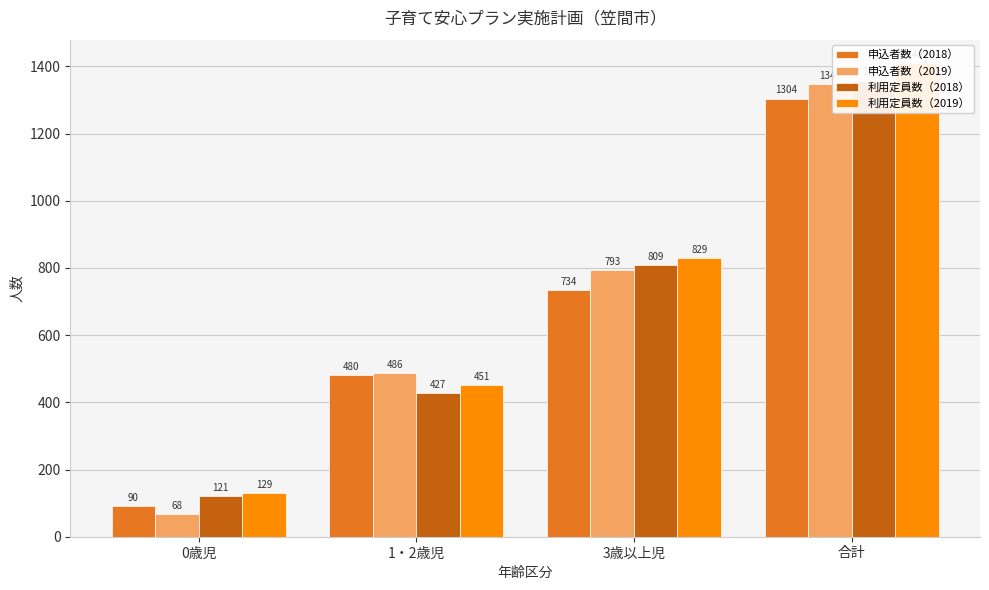

Rank the categories by 申込者数（2018） value from highest to lowest.

合計, 3歳以上児, 1・2歳児, 0歳児